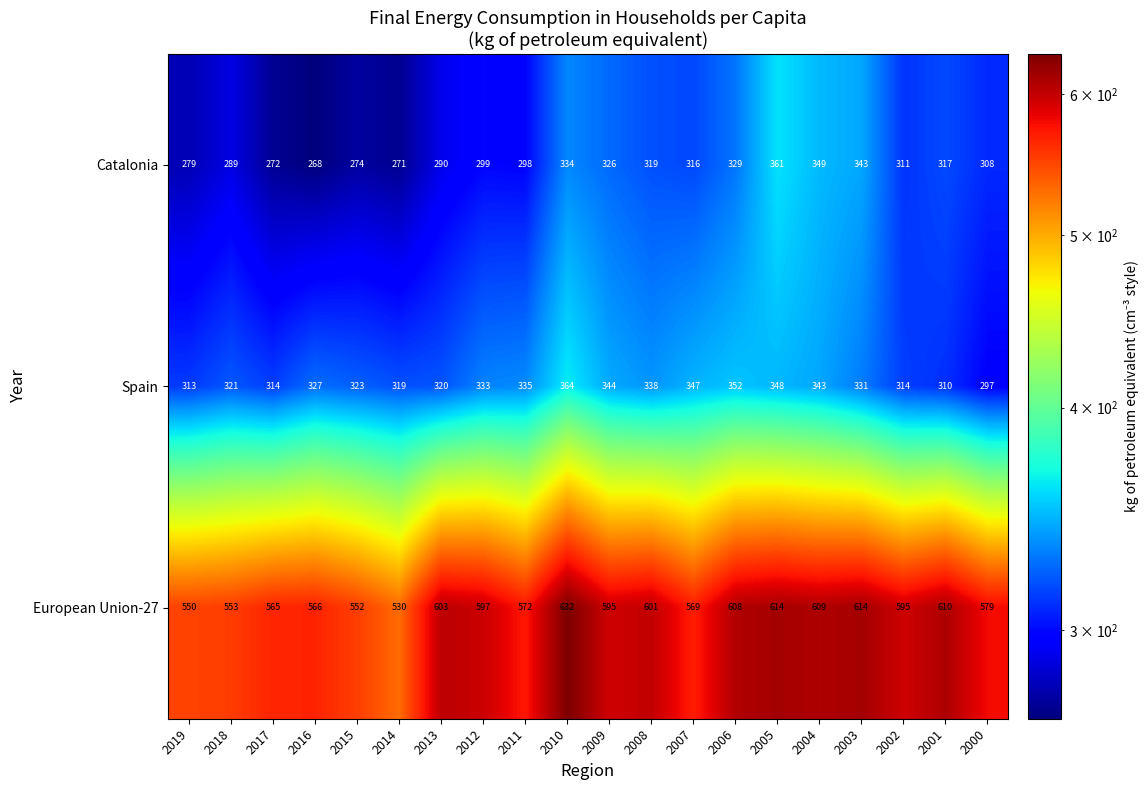

At which label does European Union-27 reach its peak?

2010